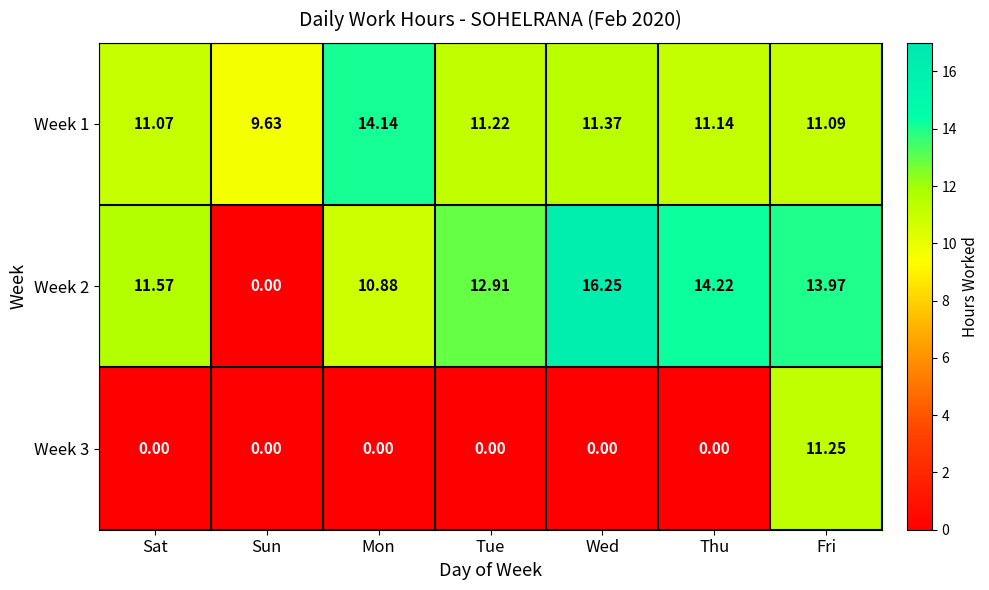

Which category has the lowest value in the Week 2 series?

Sun